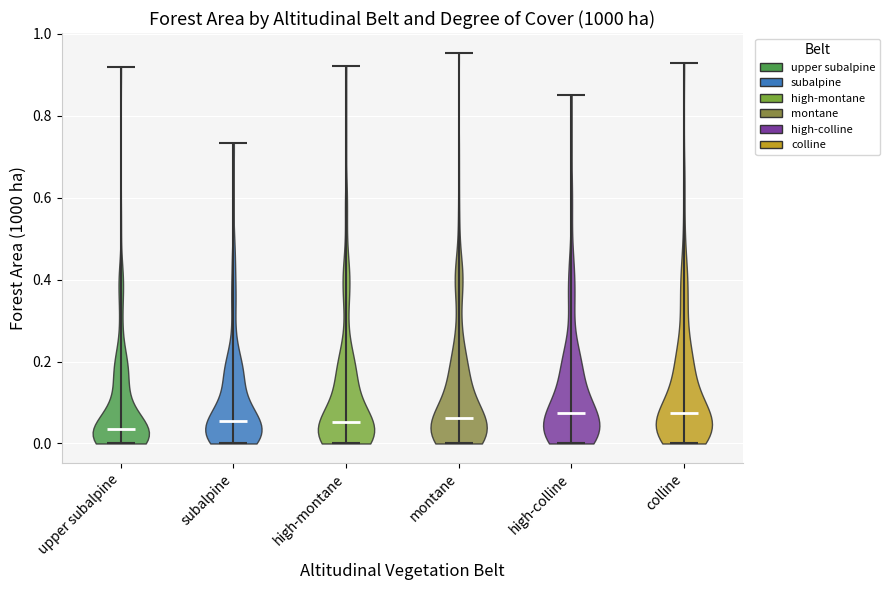

Reading left to right, read every violin against the y-axis: where its median line is, and the lowest and highest points it reaches. The values are not printed on the chart, so give them approximately, as read against the axis.

upper subalpine: median line 0.04, lowest point 0.00, highest point 0.92
subalpine: median line 0.06, lowest point 0.00, highest point 0.74
high-montane: median line 0.06, lowest point 0.00, highest point 0.92
montane: median line 0.06, lowest point 0.00, highest point 0.96
high-colline: median line 0.08, lowest point 0.00, highest point 0.84
colline: median line 0.08, lowest point 0.00, highest point 0.92